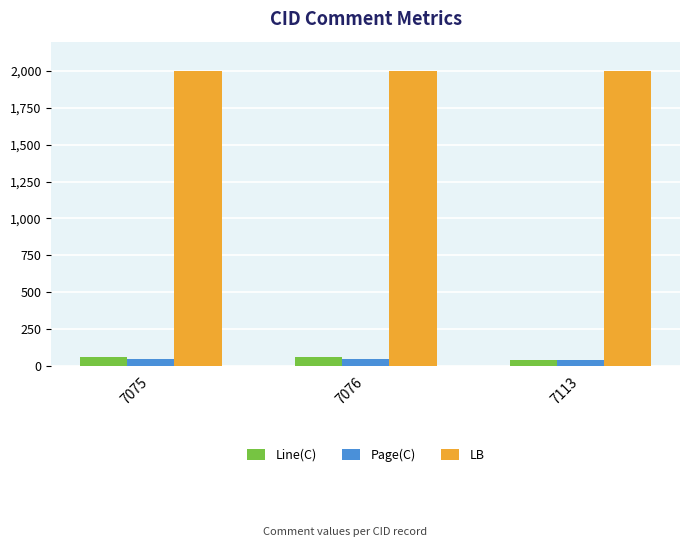

What is the maximum value shown in the chart?

2000